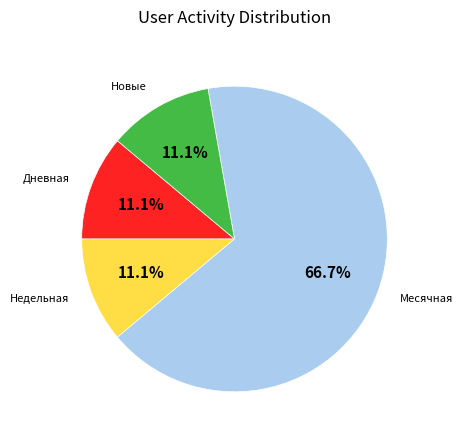

Is there a majority slice in this chart?

Yes